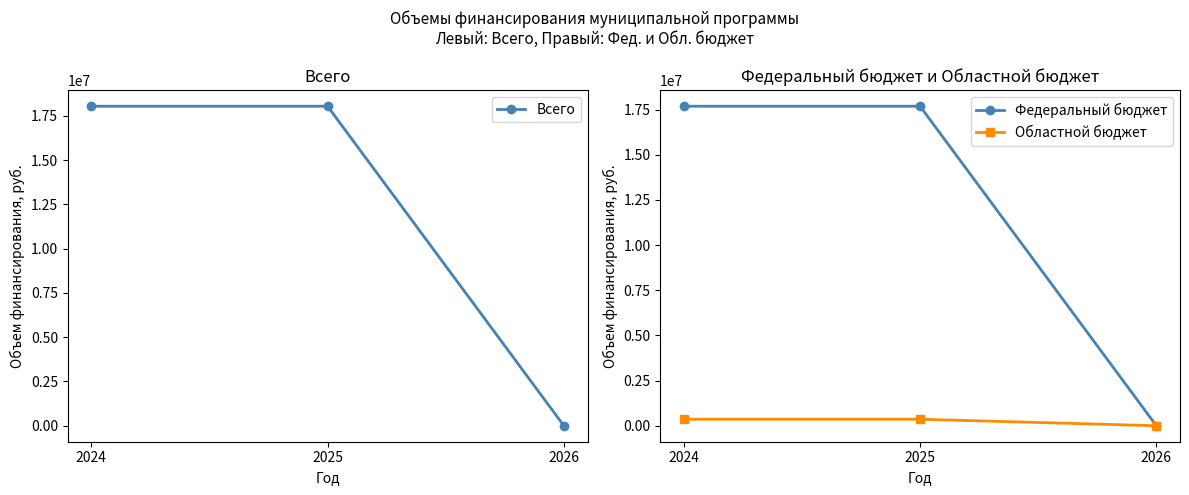

Which label corresponds to the largest value in the chart?

2024